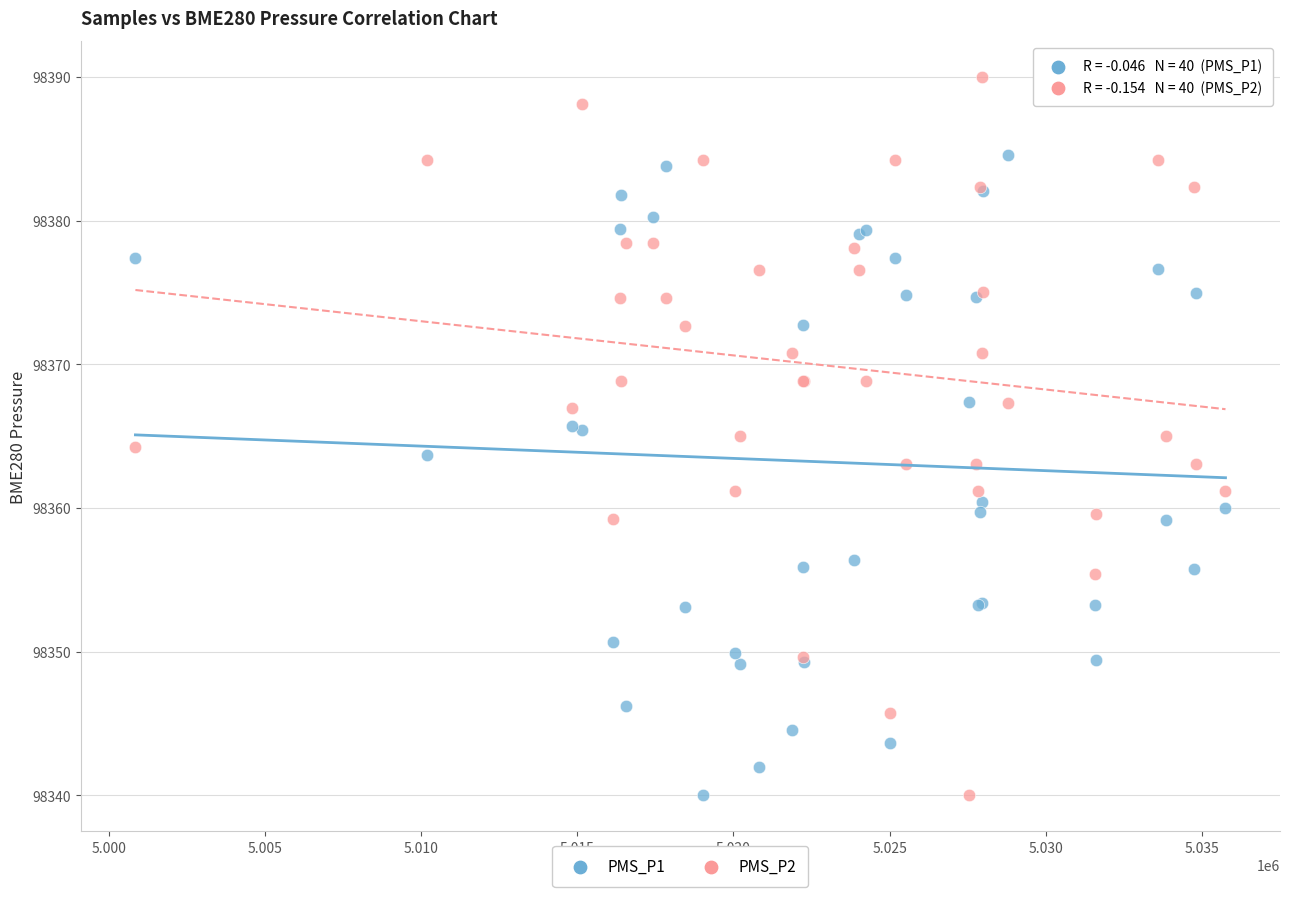

Which series contains the highest Y value?

PMS_P2